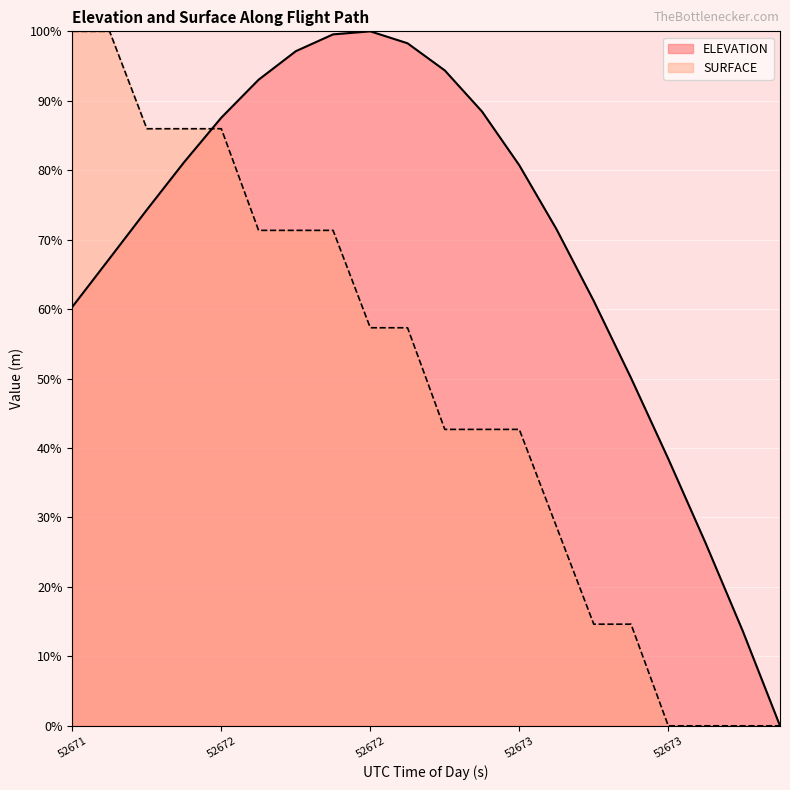

At which label is ELEVATION closest to 49?

52673.1213